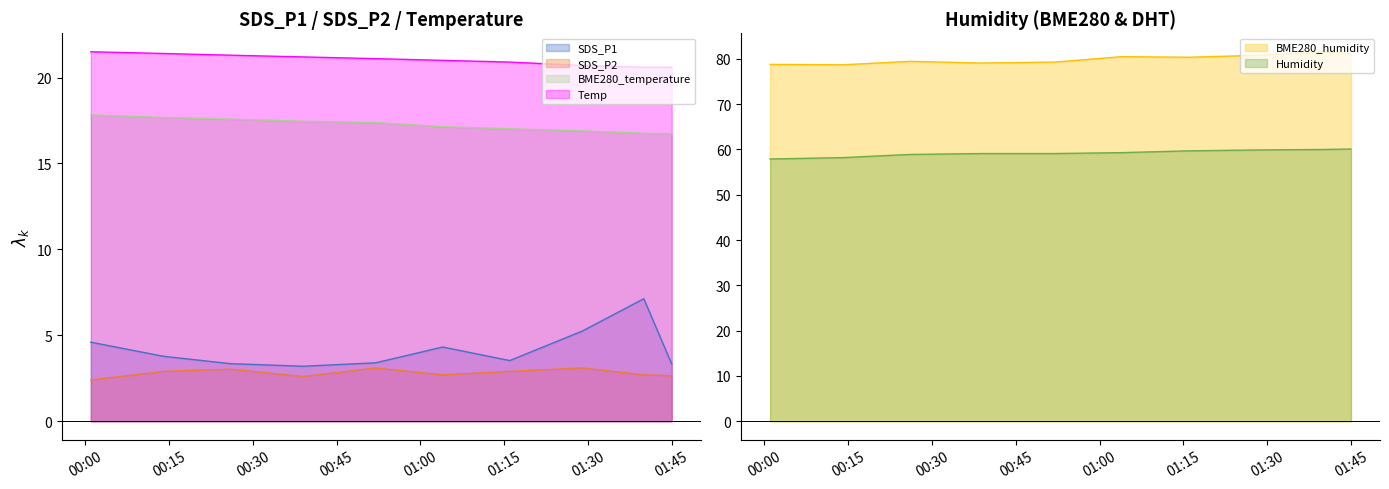

Where does the BME280_humidity series first go above 80?

2022-08-03 01:04